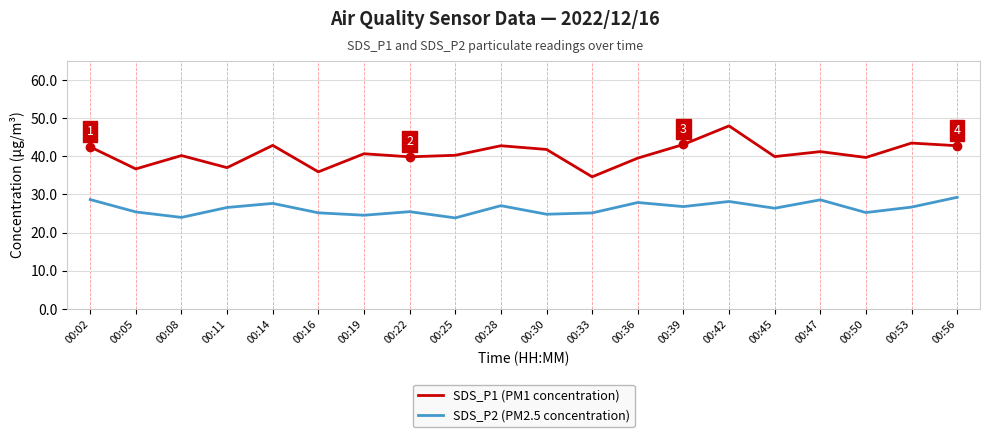

Rank the series by their average value, from highest to lowest.

SDS_P1 (PM1 concentration), SDS_P2 (PM2.5 concentration)